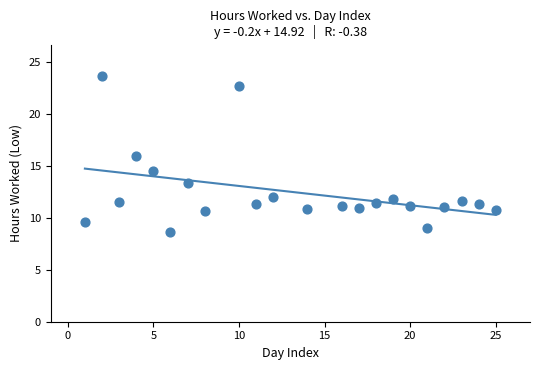

What is the range of Y values (max minus min)?

15.1